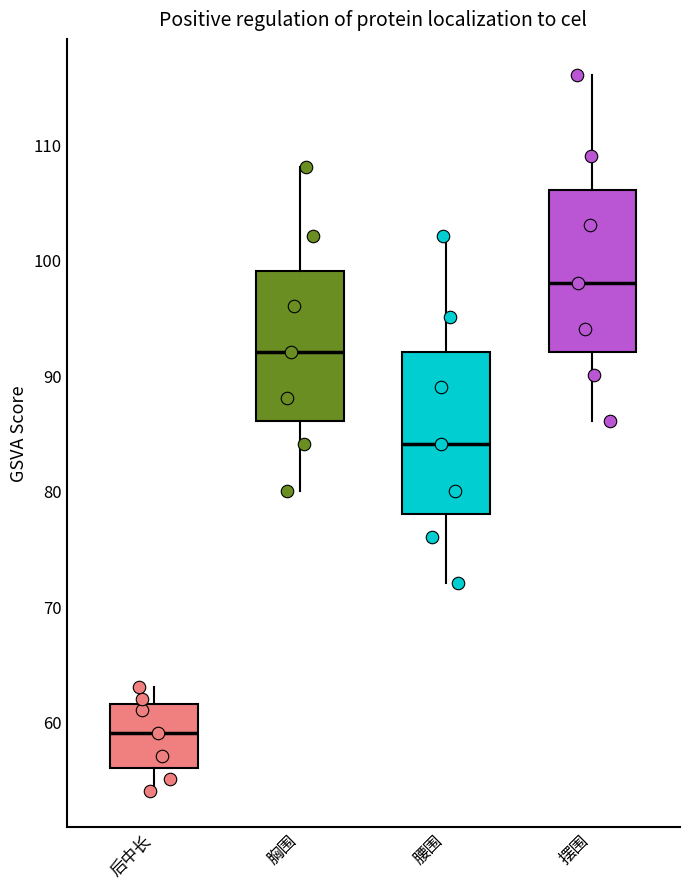

Where does the upper whisker of the box for 摆围 end on the y-axis? The values are not printed on the chart, so give them approximately, as read against the axis.

116